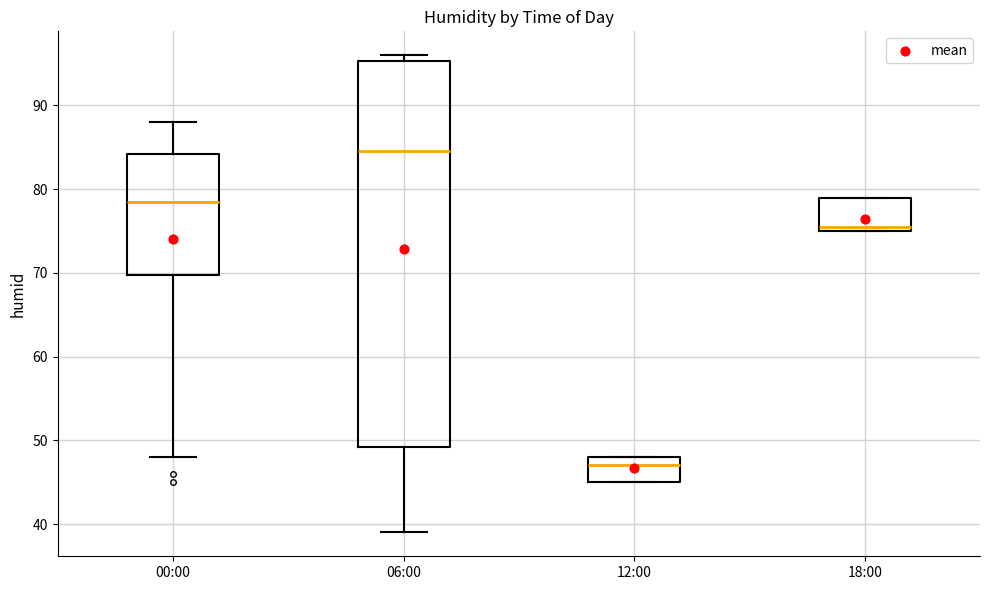

Comparing the boxes themselves (not the whiskers), which one is the tallest?

06:00